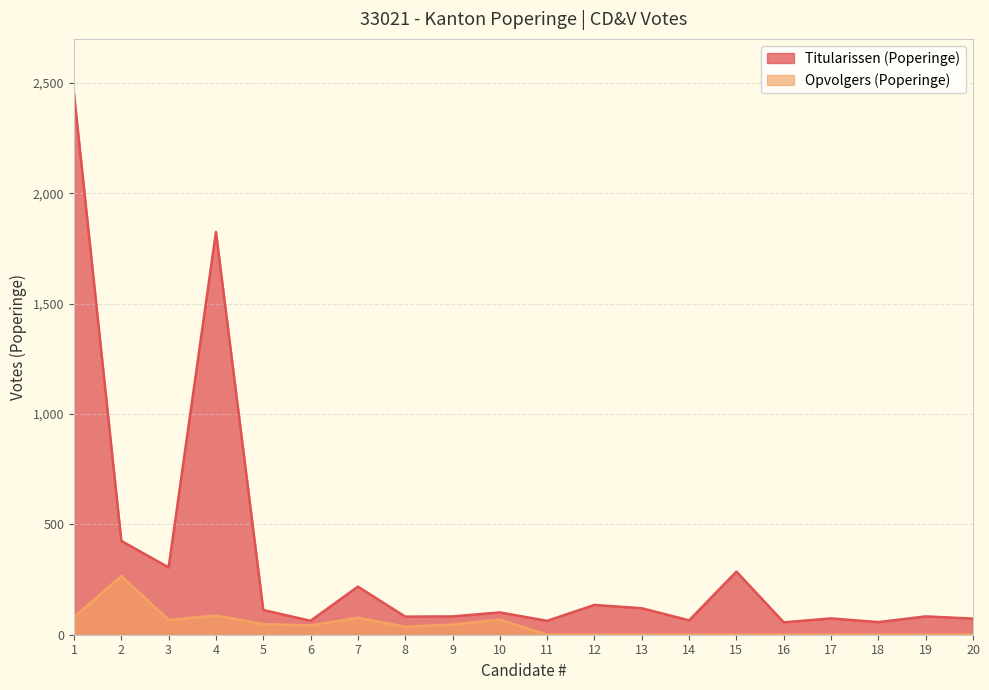

What is the difference between the Opvolgers (Poperinge) values at 6 and 8?

6